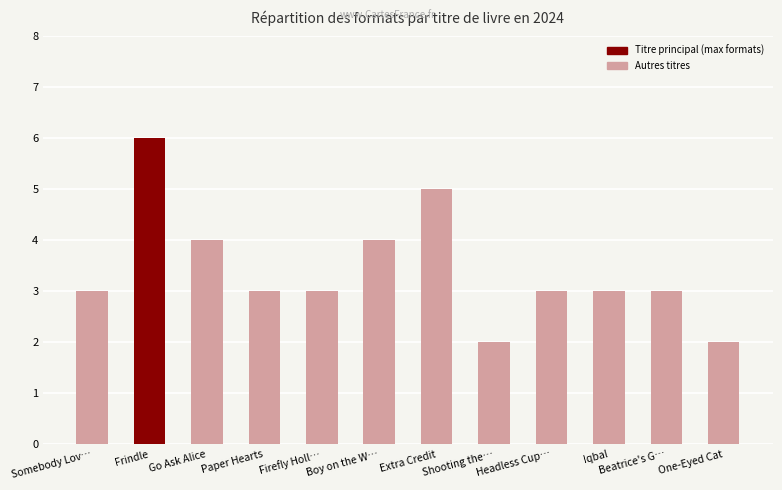

Reading left to right, list all the values displayed in this chart.

Somebody Lov…=3	Frindle=6	Go Ask Alice=4	Paper Hearts=3	Firefly Holl…=3	Boy on the W…=4	Extra Credit=5	Shooting the…=2	Headless Cup…=3	Iqbal=3	Beatrice's G…=3	One-Eyed Cat=2